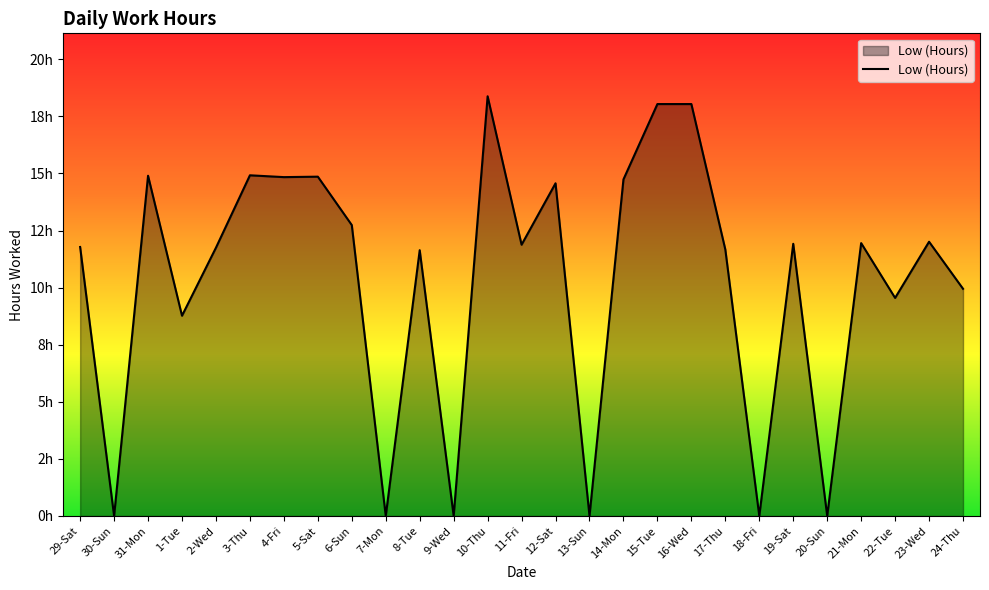

At which category does the data reach its first local peak?

31-Mon